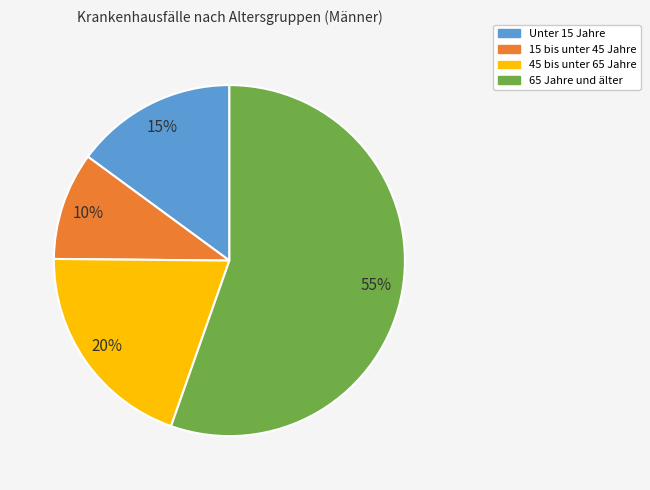

To the nearest percent, what is the average slice percentage?

25%